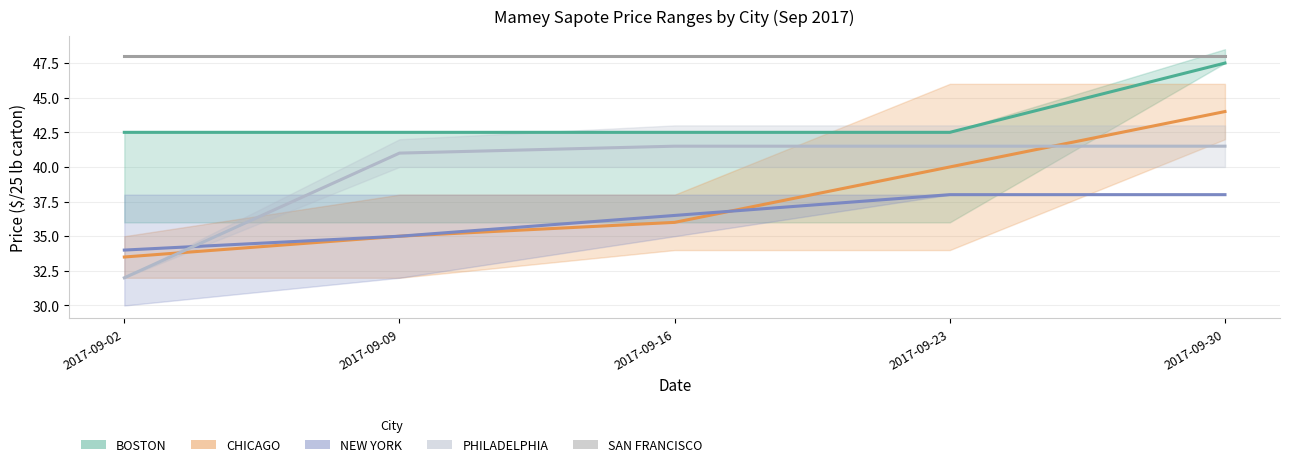

Reading left to right, what are all the values shown in this chart?

BOSTON (mid): 42.5	42.5	42.5	42.5	47.5
CHICAGO (mid): 33.5	35.0	36.0	40.0	44.0
NEW YORK (mid): 34.0	35.0	36.5	38.0	38.0
PHILADELPHIA (mid): 32.0	41.0	41.5	41.5	41.5
SAN FRANCISCO (mid): 48.0	48.0	48.0	48.0	48.0